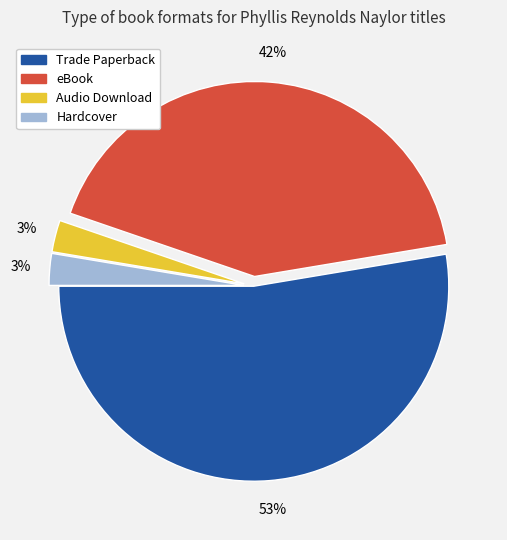

Which has a higher value, Audio Download or eBook?

eBook